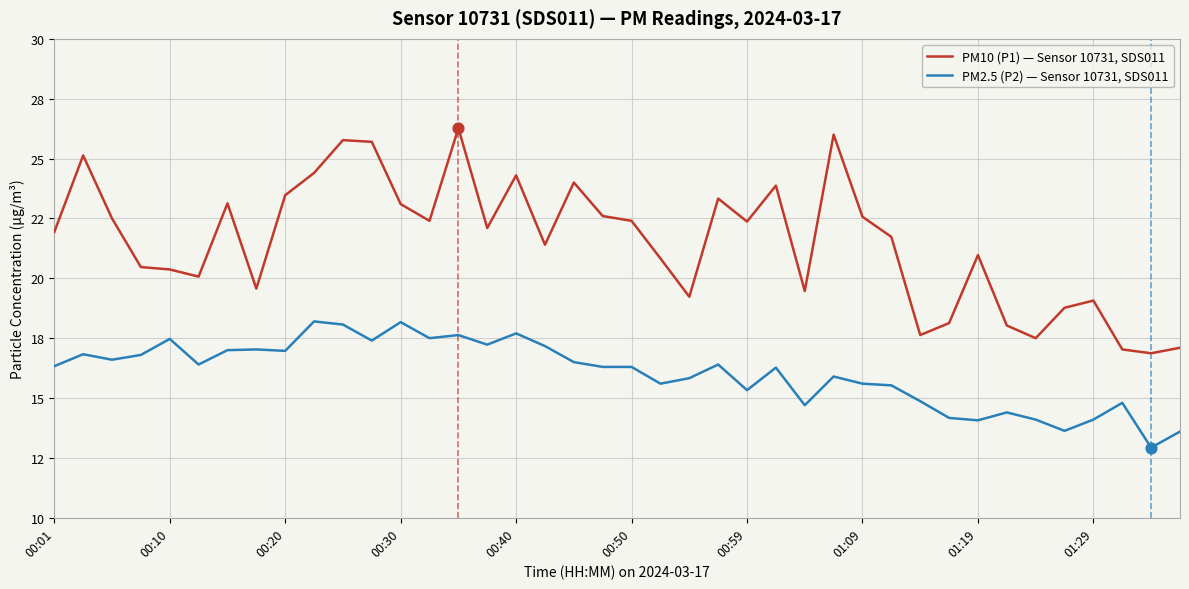

Does the chart have visible grid lines?

Yes